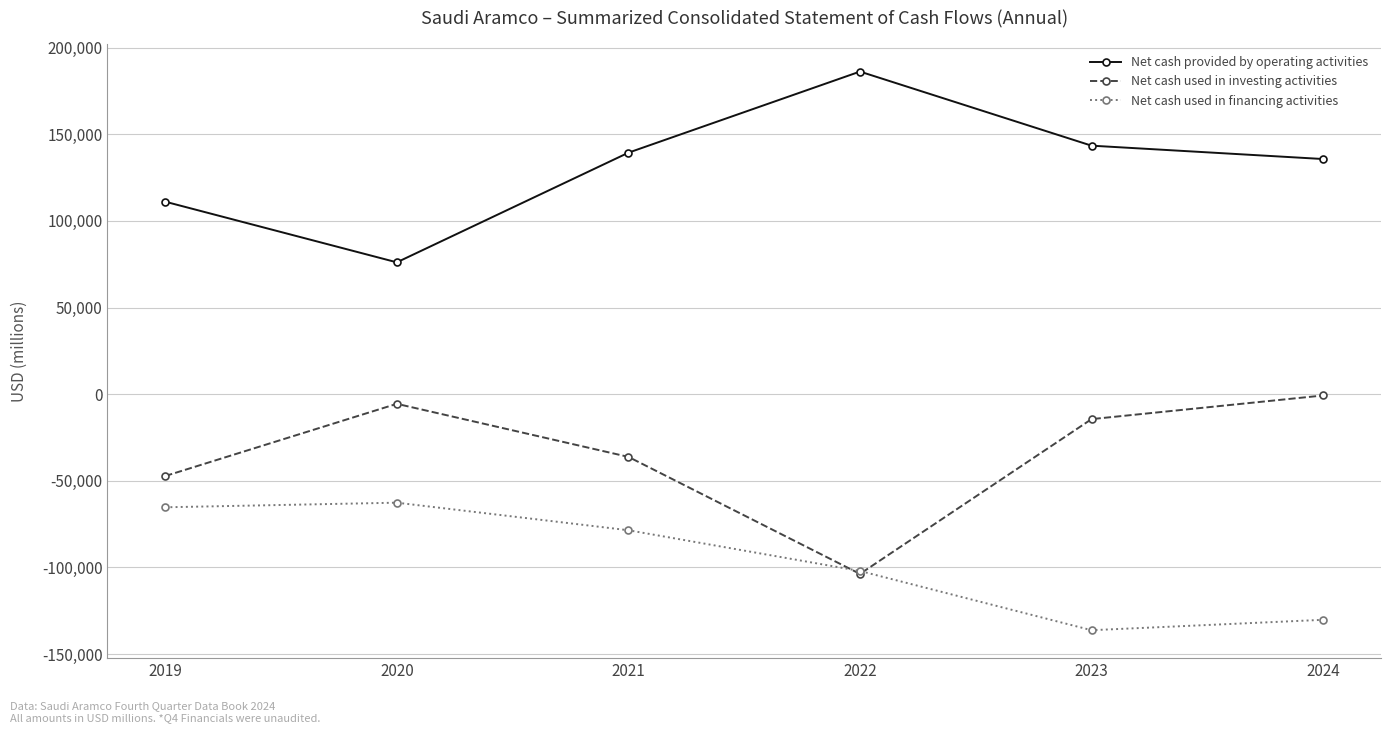

At which category does the chart reach its minimum across all series?

2023